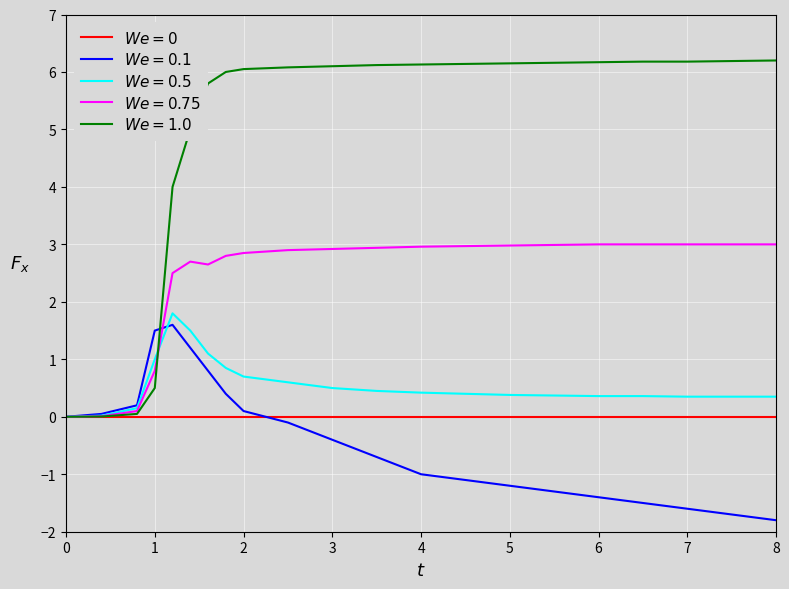

What is the minimum value shown in the chart?

-1.8